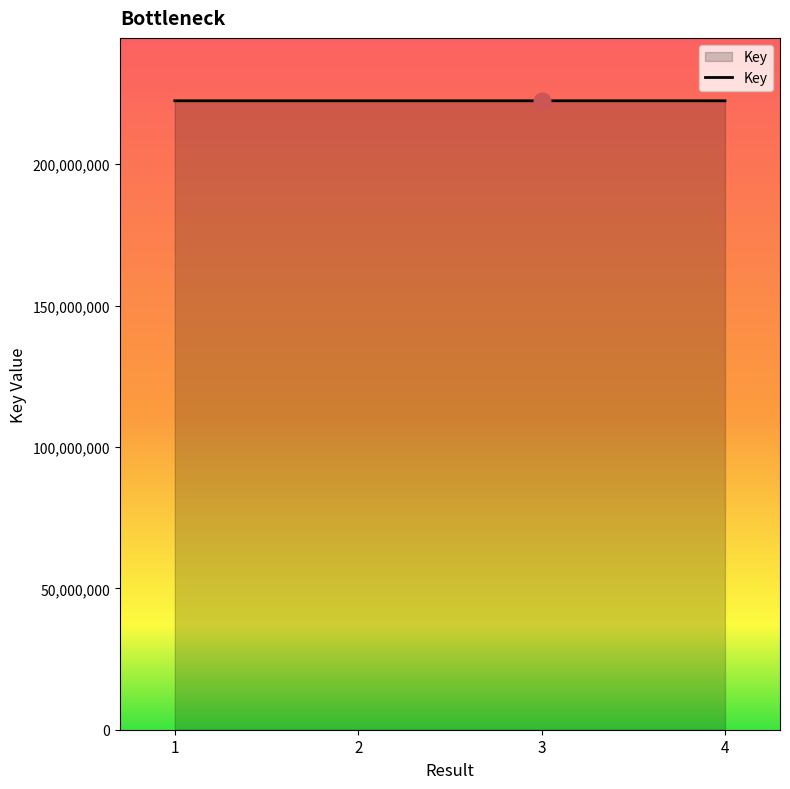

What value does the data have at 2?

222430868